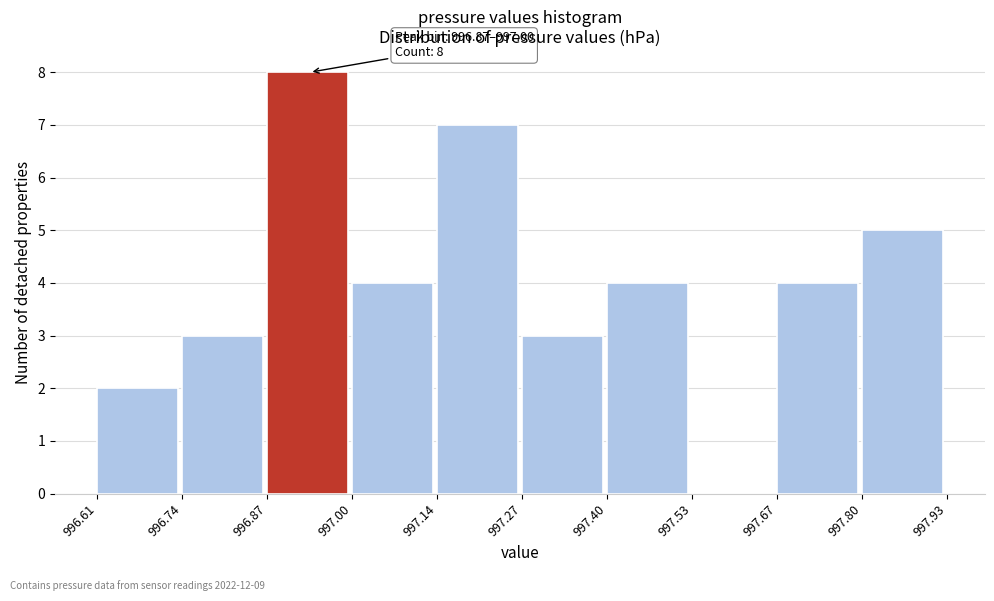

Which range on the x-axis has the tallest bar?

996.87 to 997.00